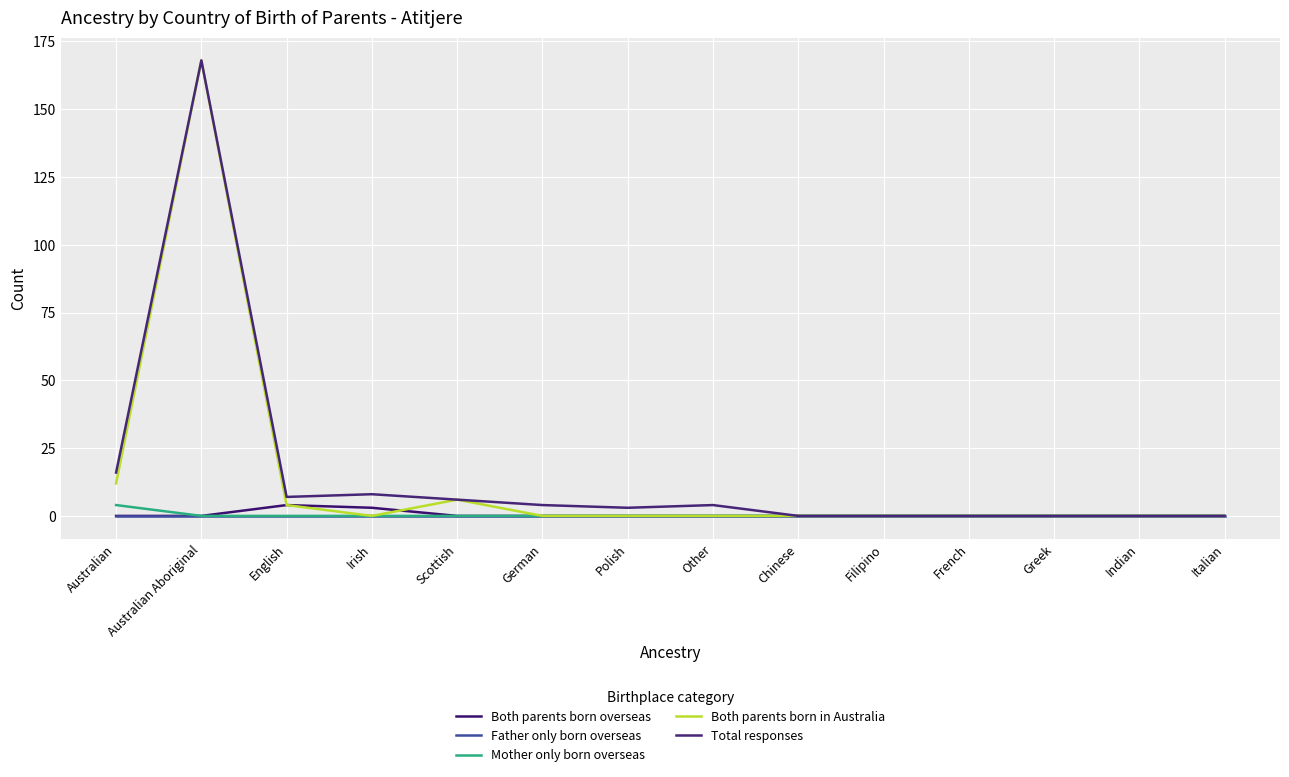

Reading left to right, what are all the values shown in this chart?

Both parents born overseas: Australian=0	Australian Aboriginal=0	English=4	Irish=3	Scottish=0	German=0	Polish=0	Other=0	Chinese=0	Filipino=0	French=0	Greek=0	Indian=0	Italian=0
Father only born overseas: Australian=0	Australian Aboriginal=0	English=0	Irish=0	Scottish=0	German=0	Polish=0	Other=0	Chinese=0	Filipino=0	French=0	Greek=0	Indian=0	Italian=0
Mother only born overseas: Australian=4	Australian Aboriginal=0	English=0	Irish=0	Scottish=0	German=0	Polish=0	Other=0	Chinese=0	Filipino=0	French=0	Greek=0	Indian=0	Italian=0
Both parents born in Australia: Australian=12	Australian Aboriginal=168	English=4	Irish=0	Scottish=6	German=0	Polish=0	Other=0	Chinese=0	Filipino=0	French=0	Greek=0	Indian=0	Italian=0
Total responses: Australian=16	Australian Aboriginal=168	English=7	Irish=8	Scottish=6	German=4	Polish=3	Other=4	Chinese=0	Filipino=0	French=0	Greek=0	Indian=0	Italian=0